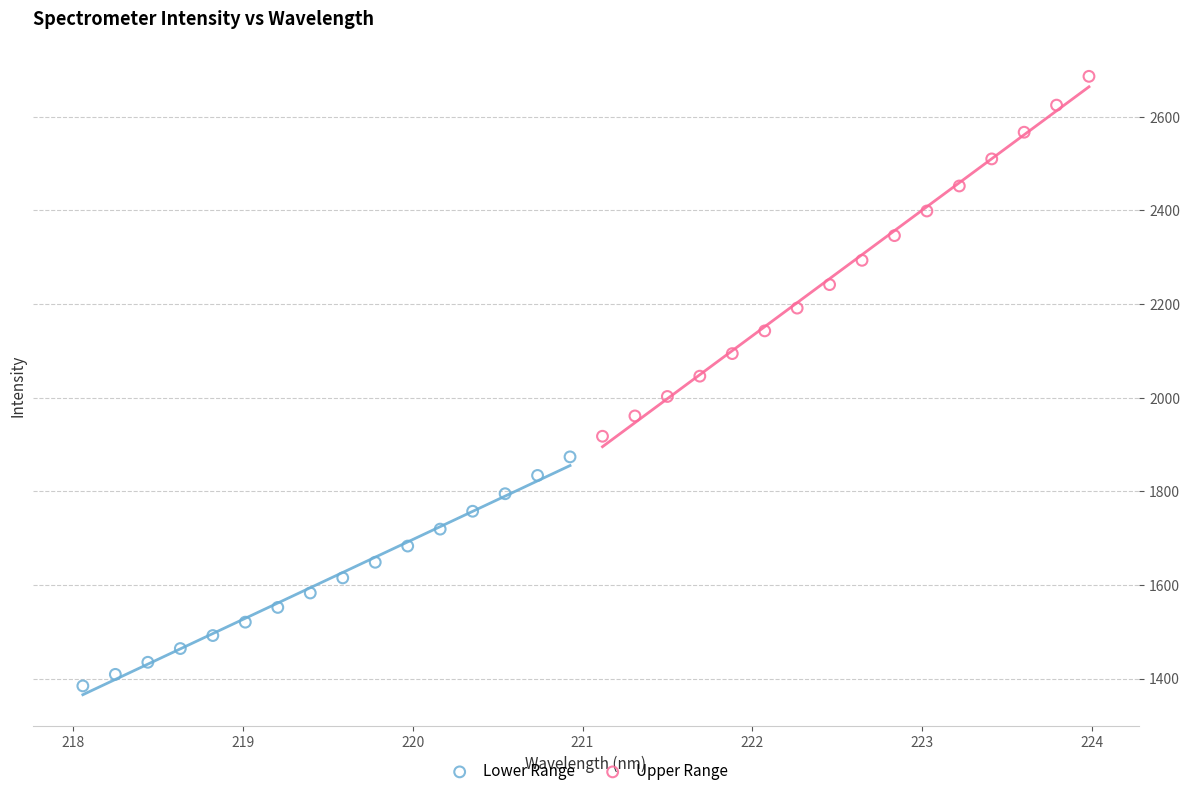

Which series reaches the maximum Y coordinate?

Upper Range